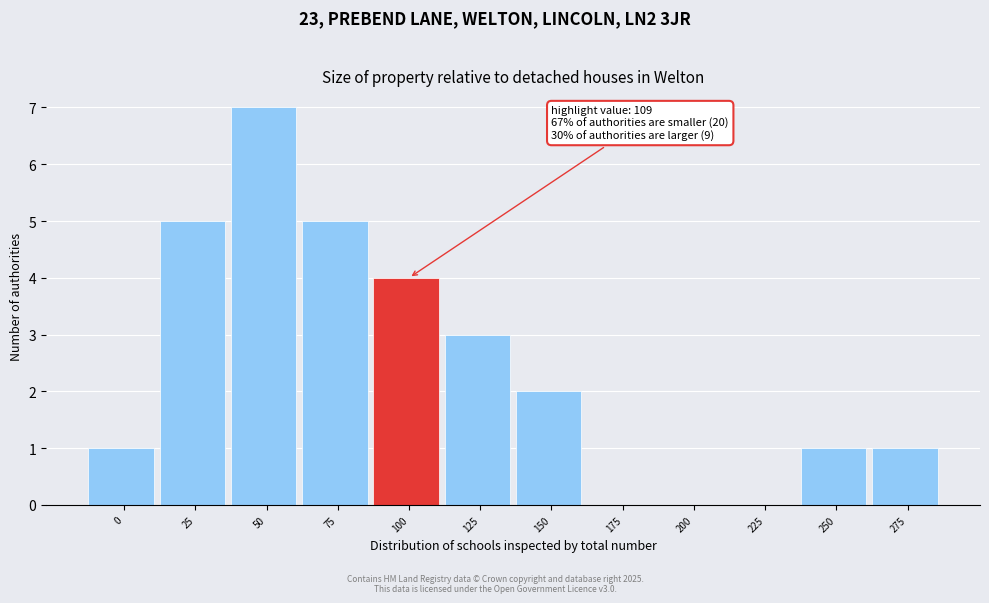

Reading left to right, list all the values displayed in this chart.

0=1	25=5	50=7	75=5	100=4	125=3	150=2	175=0	200=0	225=0	250=1	275=1